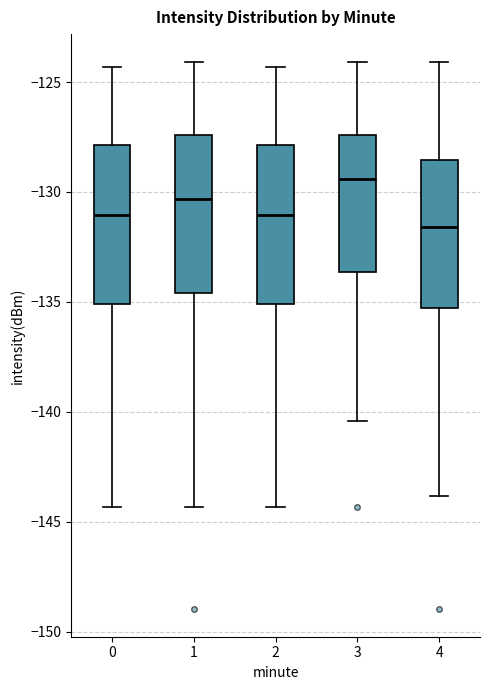

Which box has the lowest median line?

4